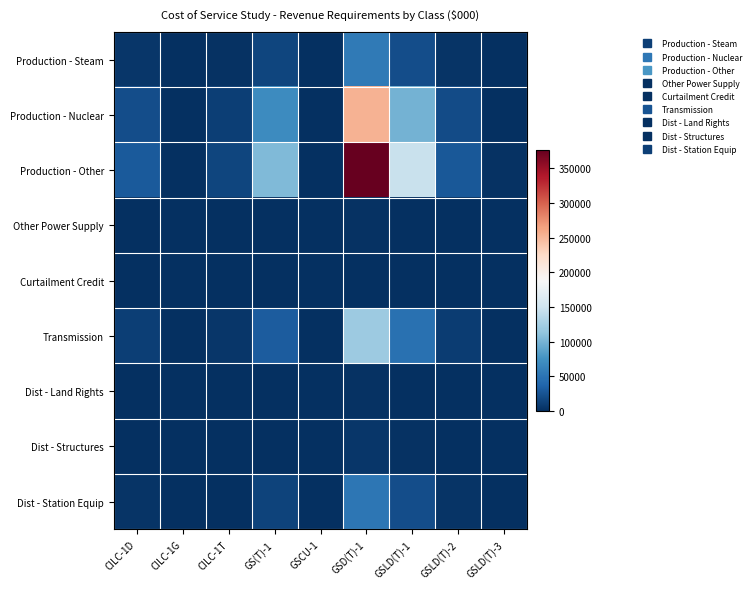

Count the number of categories in the chart.

9